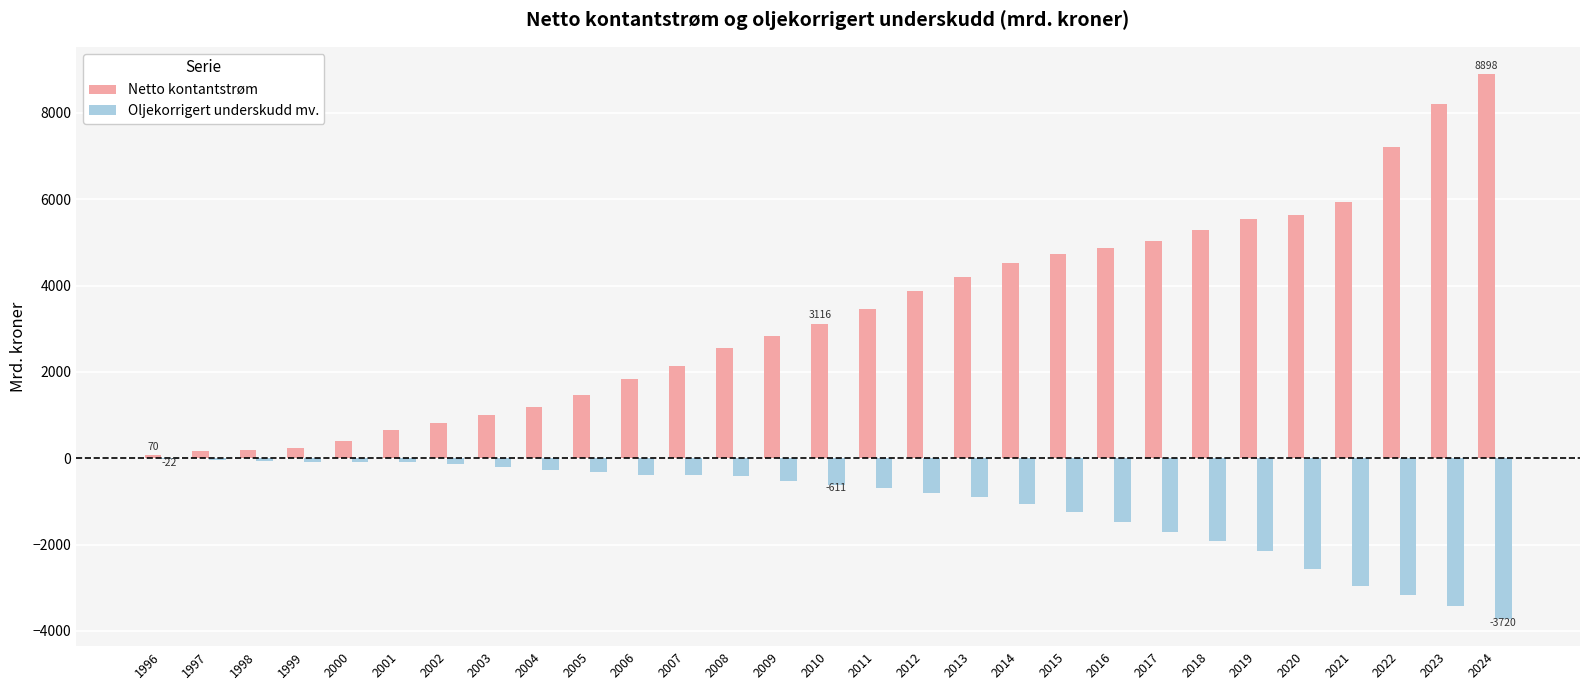

What is the sum of all Oljekorrigert underskudd mv. values?

-31371.0